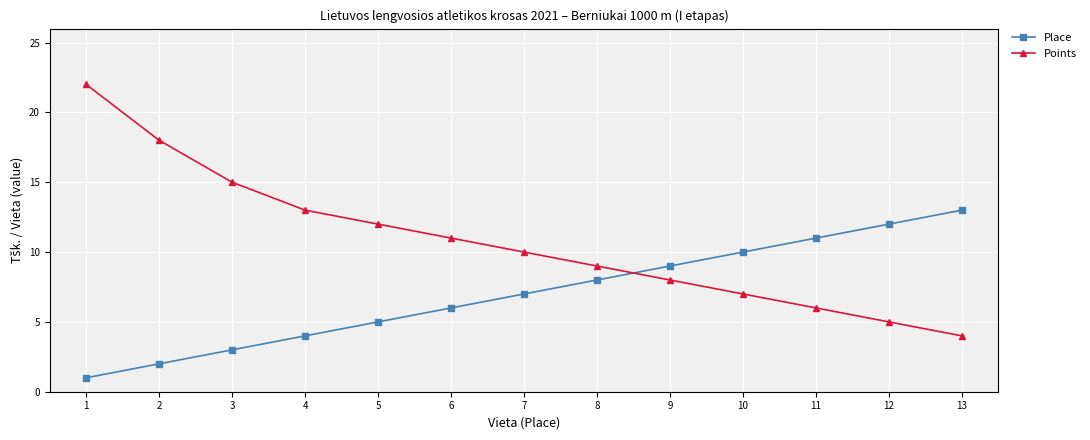

Which series has the largest total across all categories?

Points